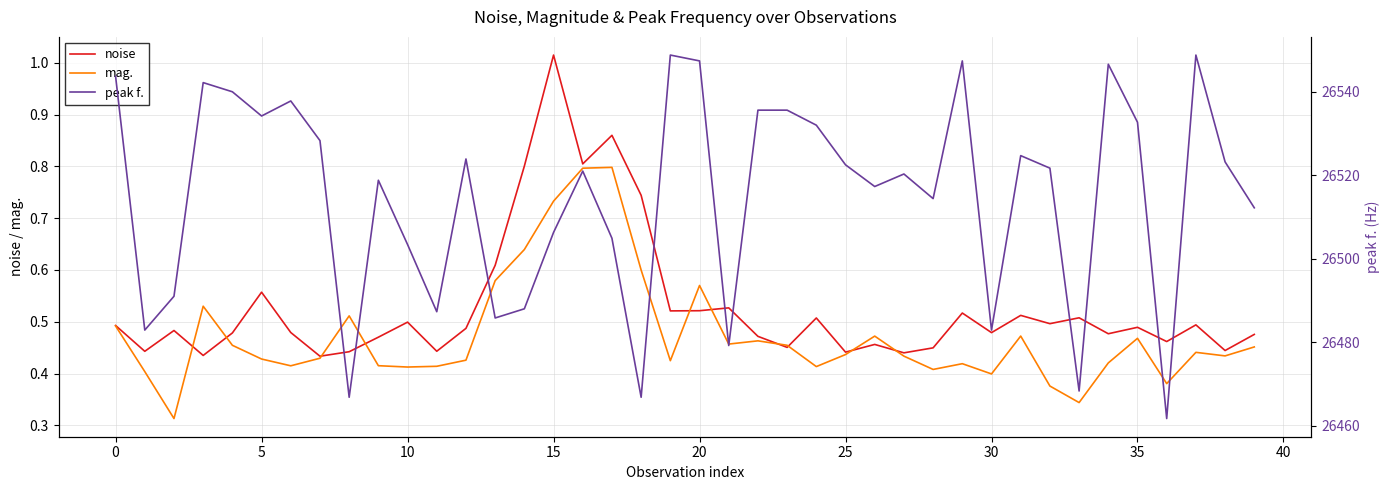

True or false: noise and mag. cross at least once.

True